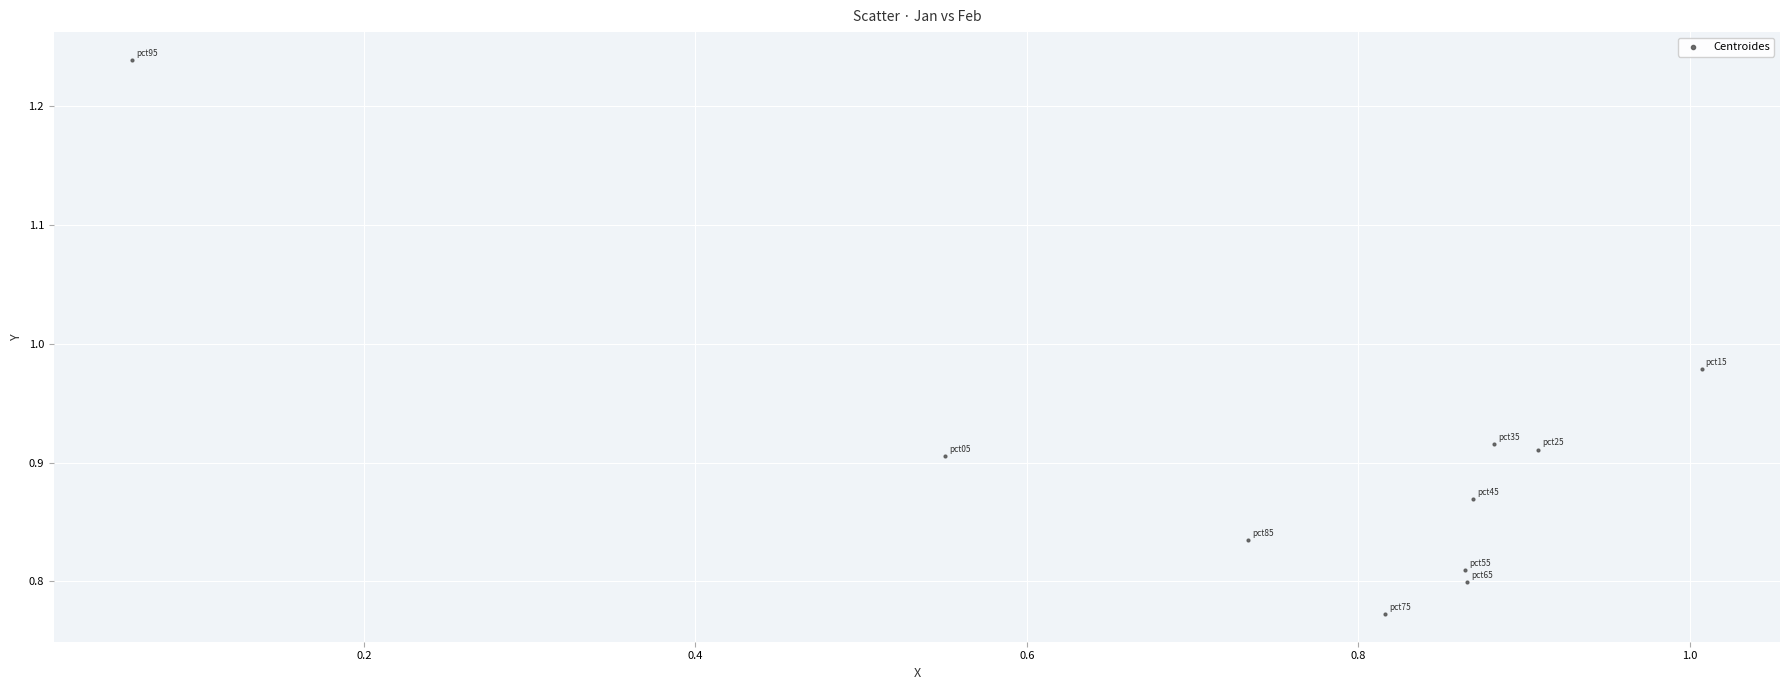

What is the range of Y values (max minus min)?

0.5